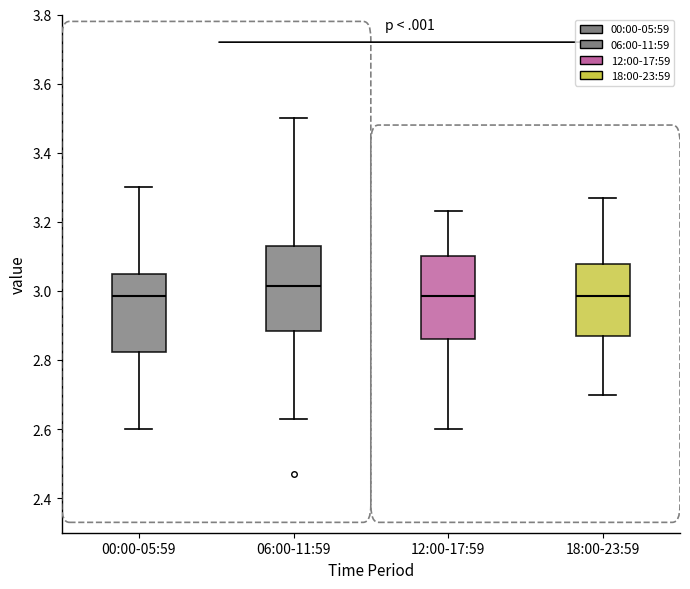

Where does the upper whisker of the box for 06:00-11:59 end on the y-axis? The values are not printed on the chart, so give them approximately, as read against the axis.

3.50